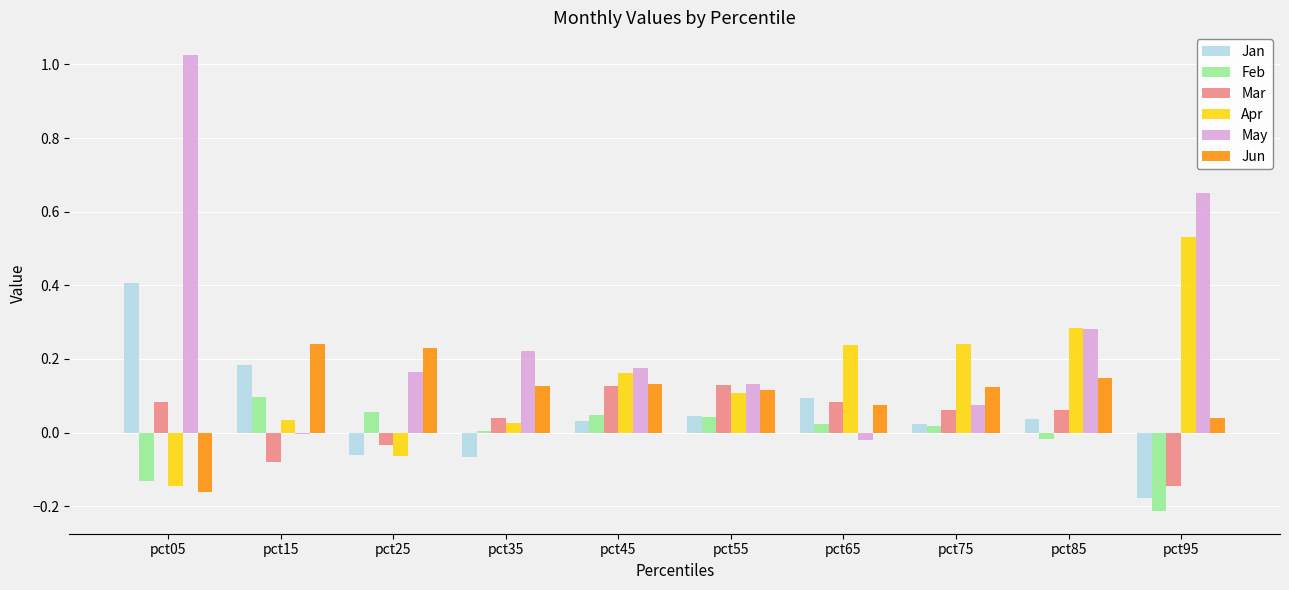

At which label does Feb reach its peak?

pct15